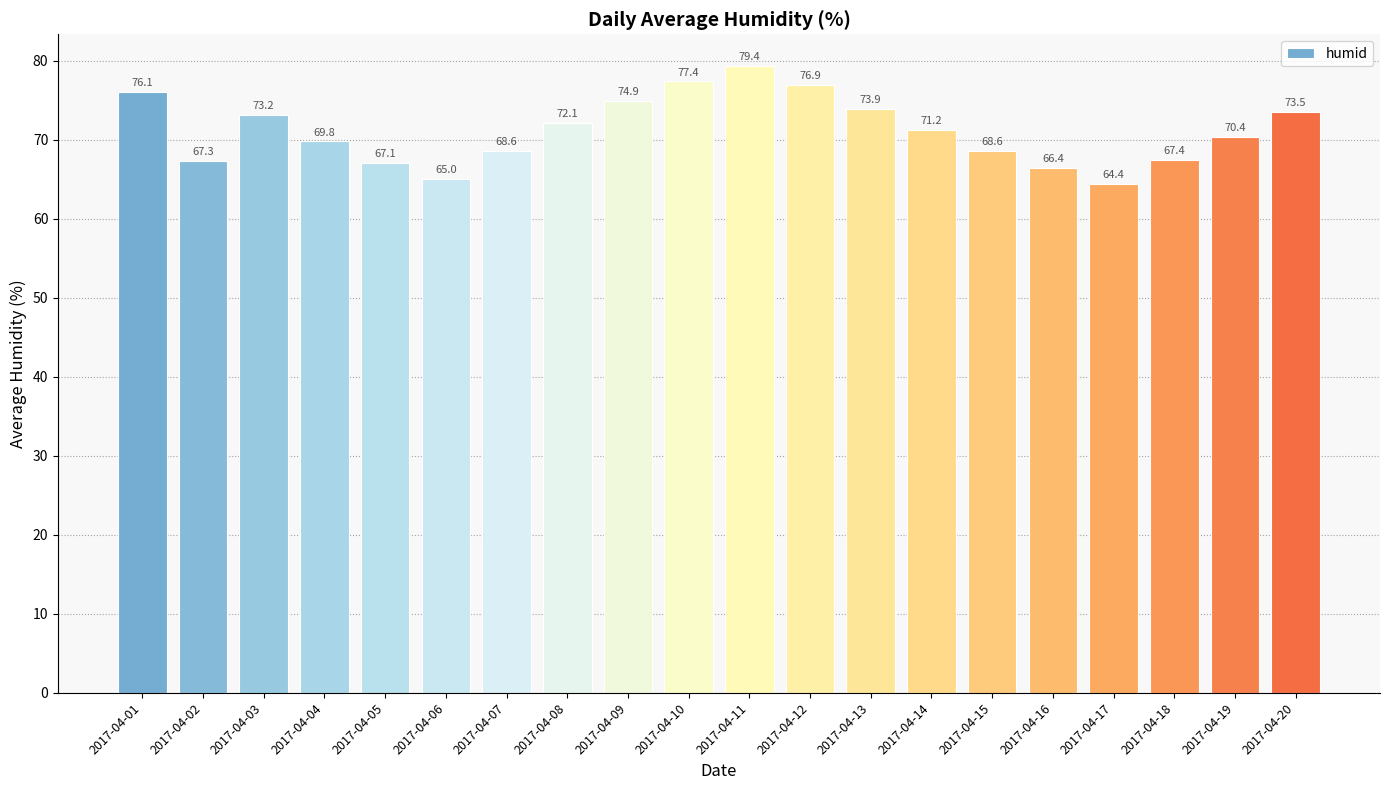

At which label is the value closest to 71?

2017-04-14